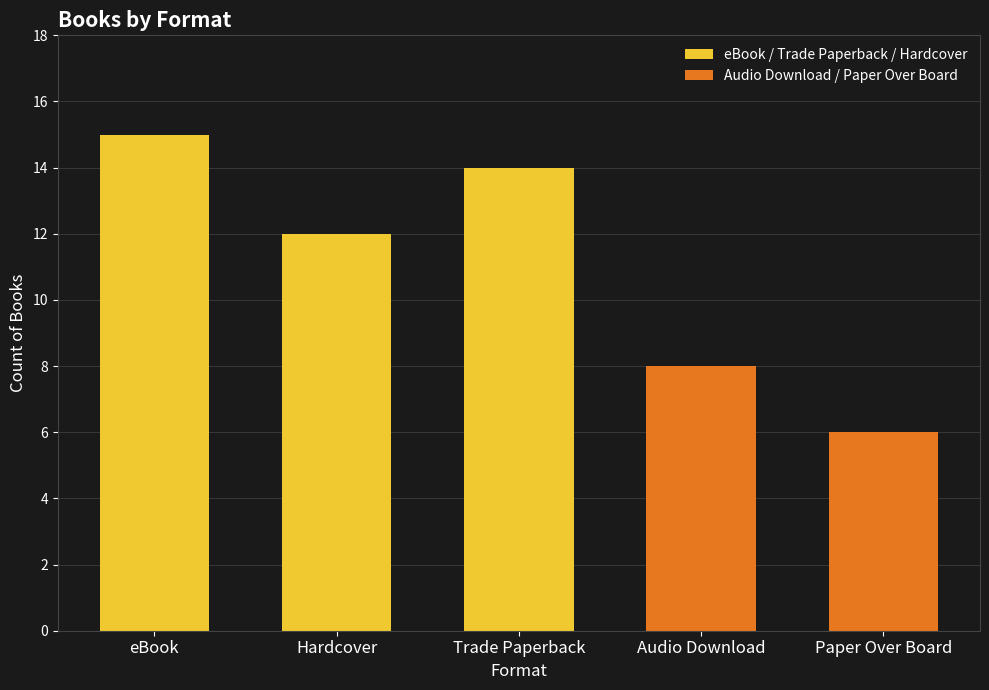

How many bars are there in total?

5